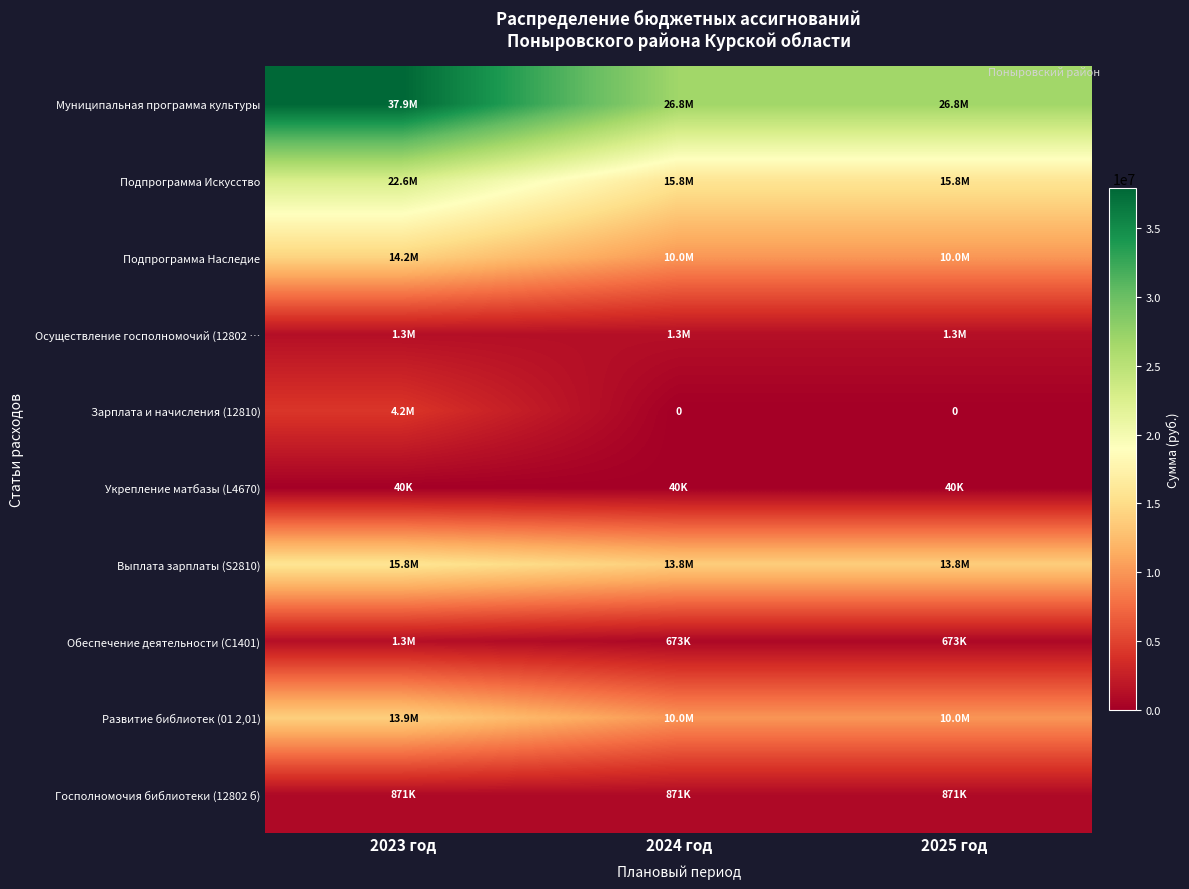

At which label does Зарплата и начисления (12810) reach its minimum?

2024 год